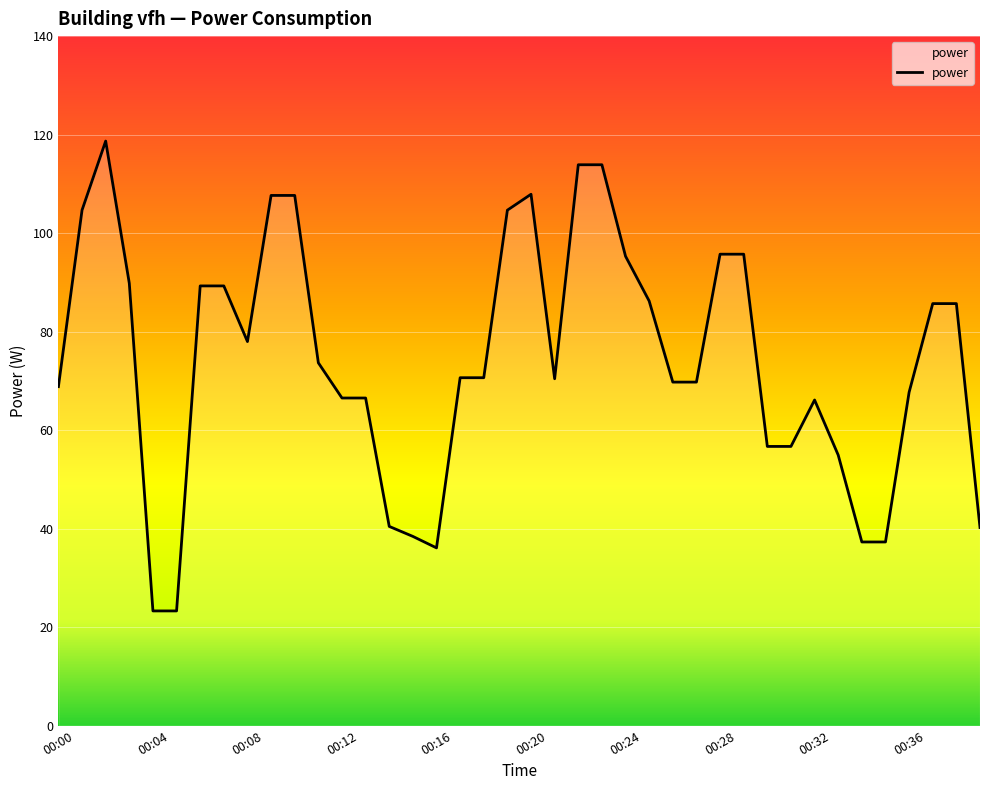

What is the minimum value shown in the chart?

23.3